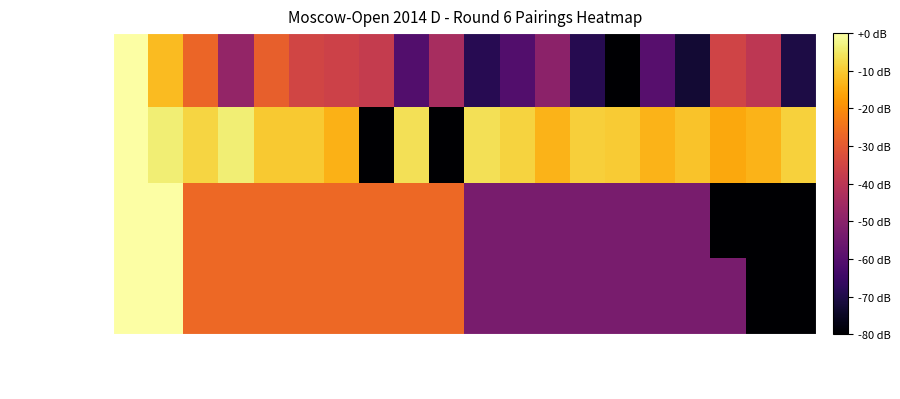

Count the number of data series in this chart.

4